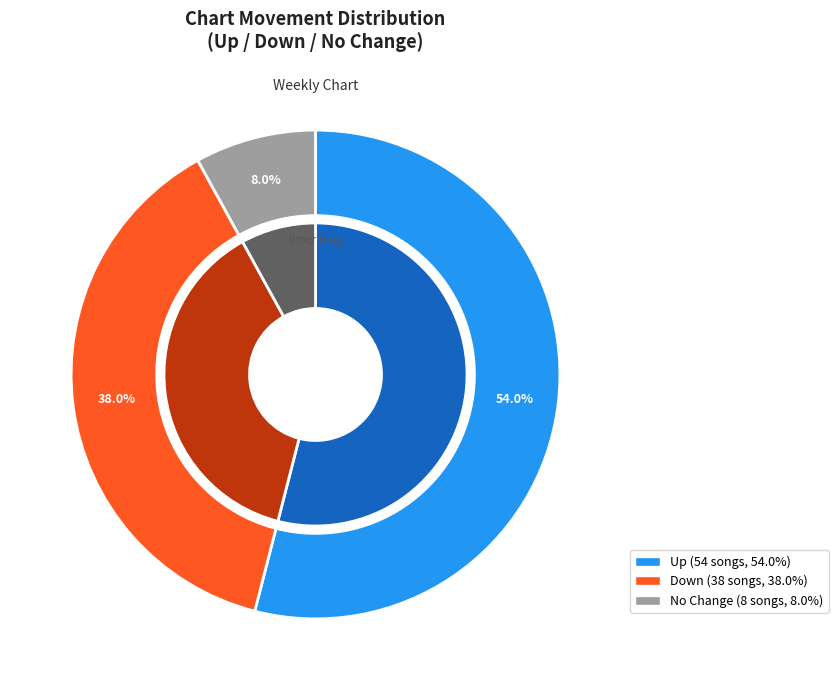

Is there a majority slice in this chart?

Yes